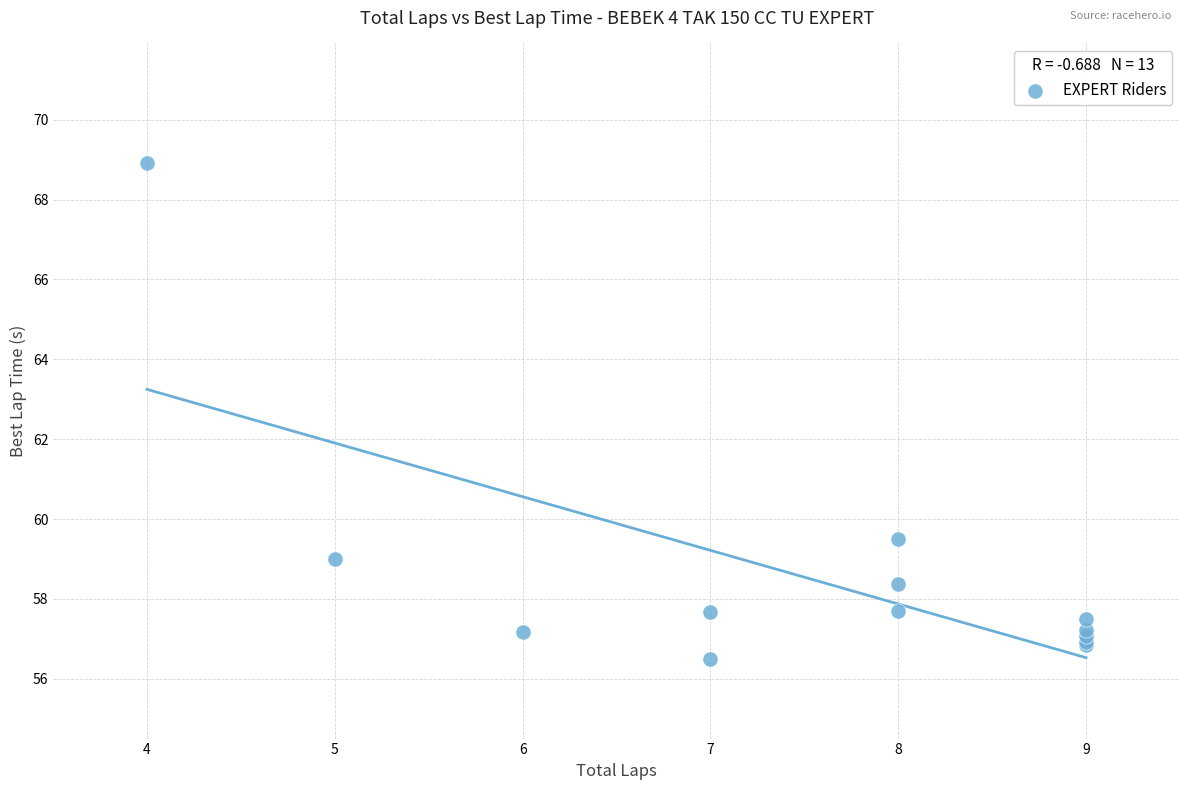

What Y value in the scatter plot is closest to 62?

59.5